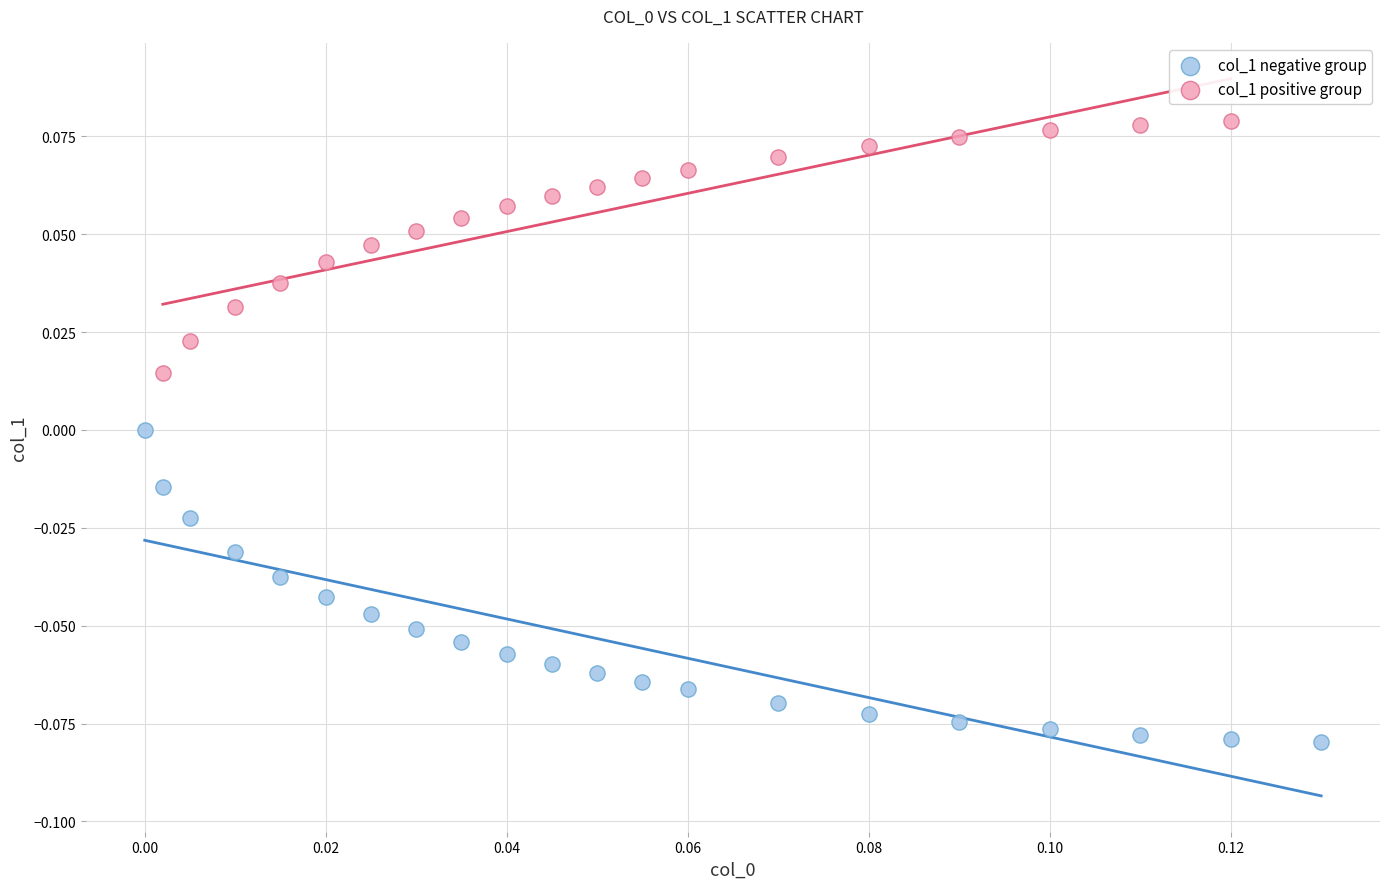

Which series contains the lowest Y value?

col_1 negative group